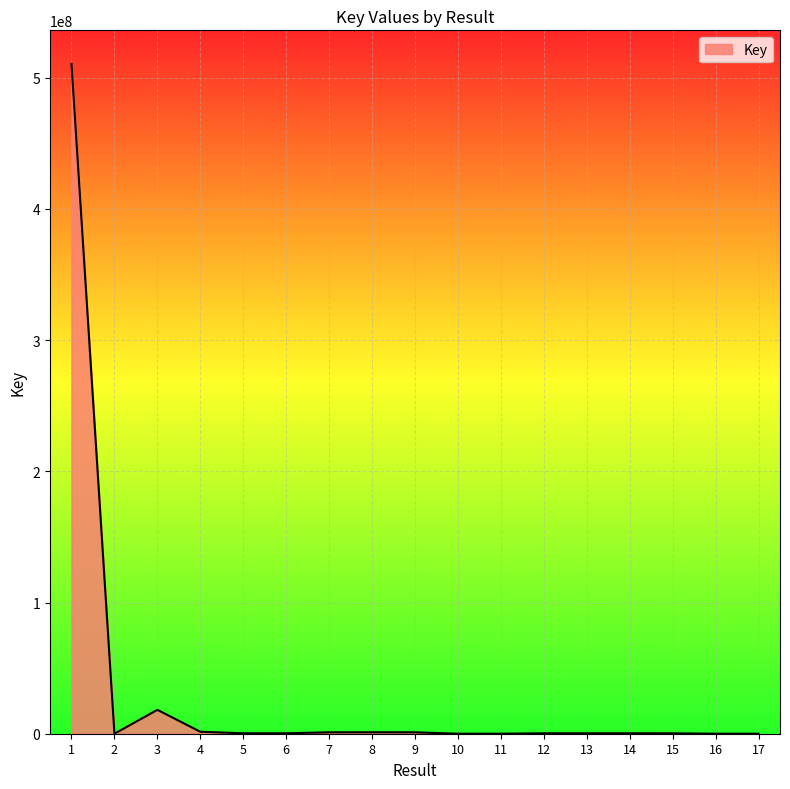

What is the smallest value displayed?

5058